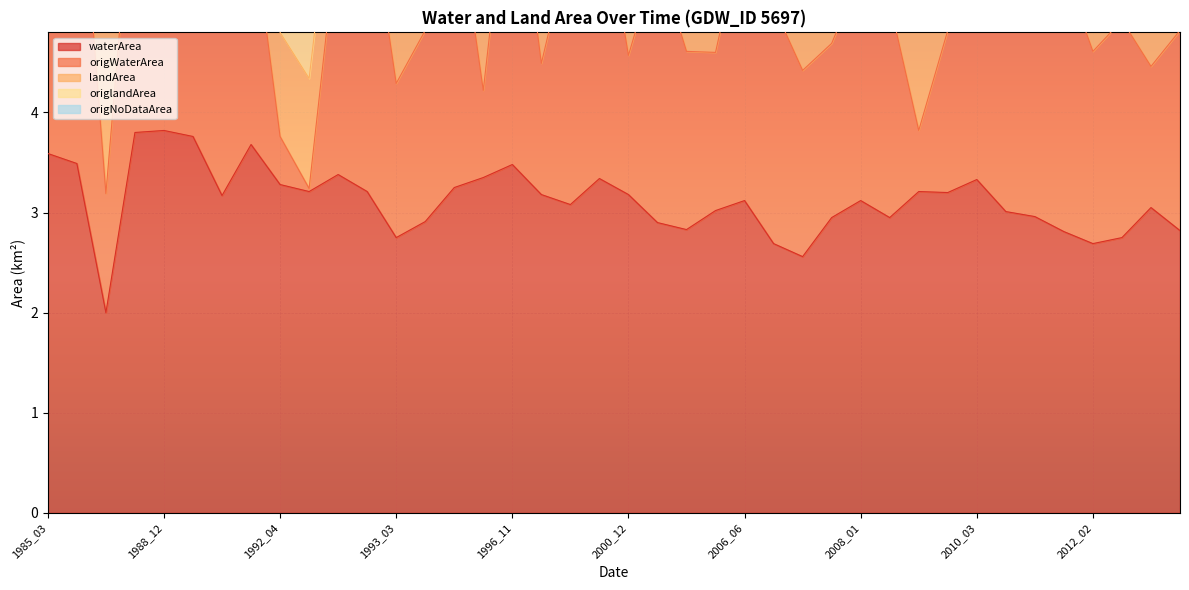

What is the value of the origWaterArea point at the 17th from the left?

7.6